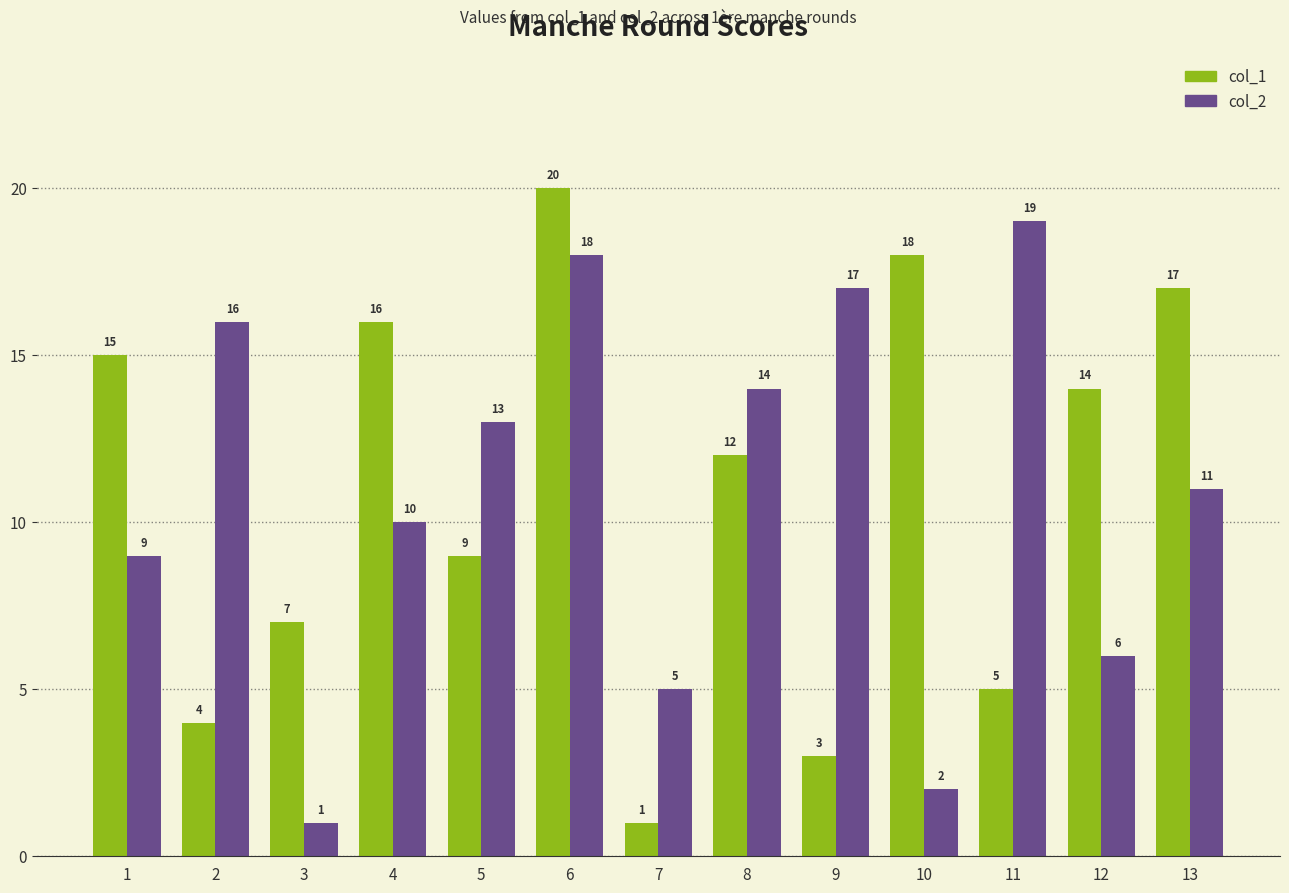

Reading left to right, transcribe all the data shown in this chart.

col_1: 1=15	2=4	3=7	4=16	5=9	6=20	7=1	8=12	9=3	10=18	11=5	12=14	13=17
col_2: 1=9	2=16	3=1	4=10	5=13	6=18	7=5	8=14	9=17	10=2	11=19	12=6	13=11